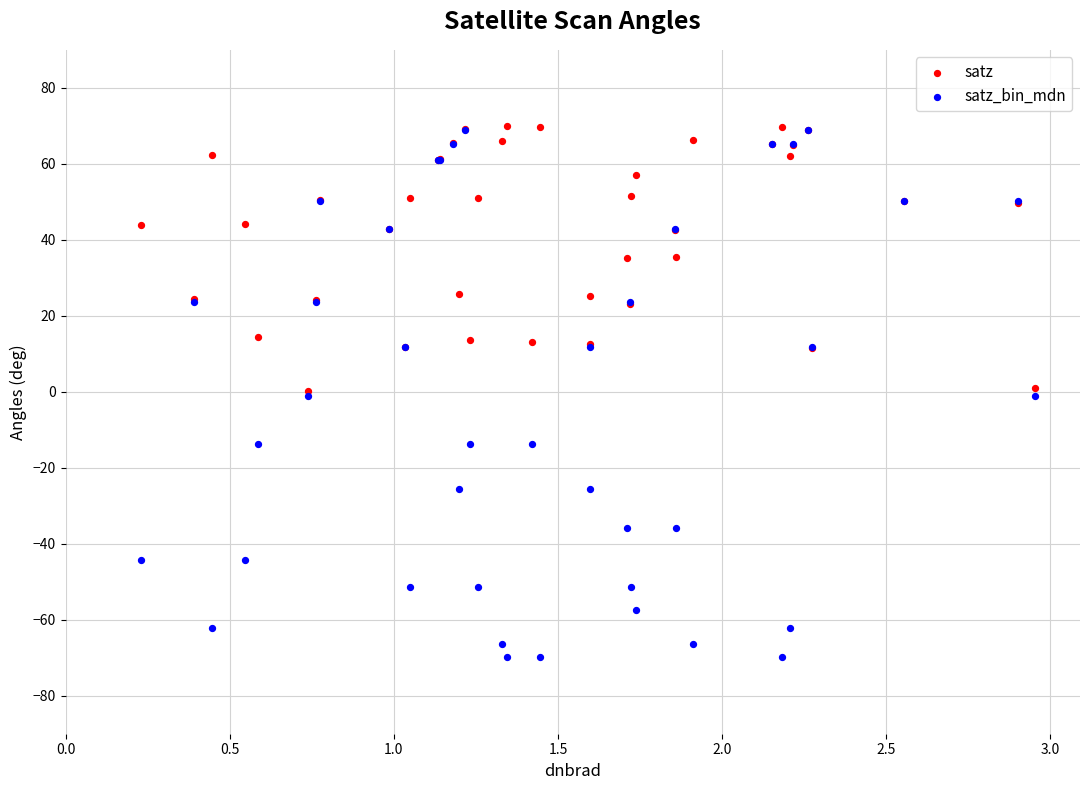

Which series contains the lowest Y value?

satz_bin_mdn